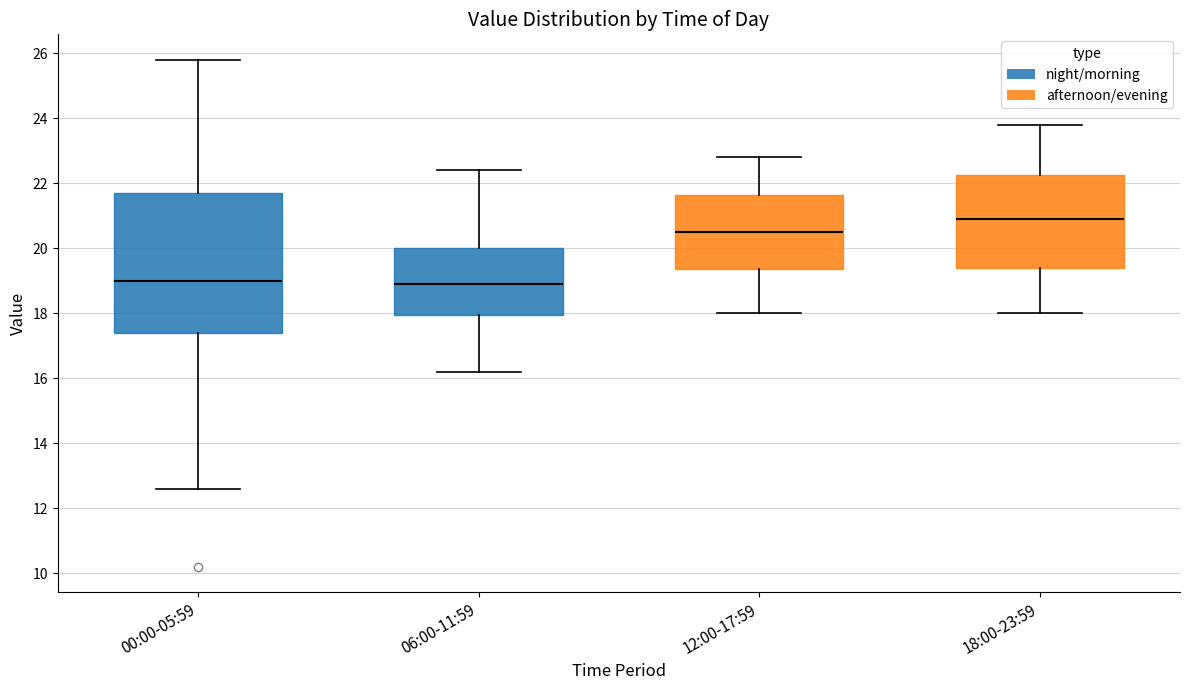

Where does the upper whisker of the box for 00:00-05:59 end on the y-axis? The values are not printed on the chart, so give them approximately, as read against the axis.

25.8